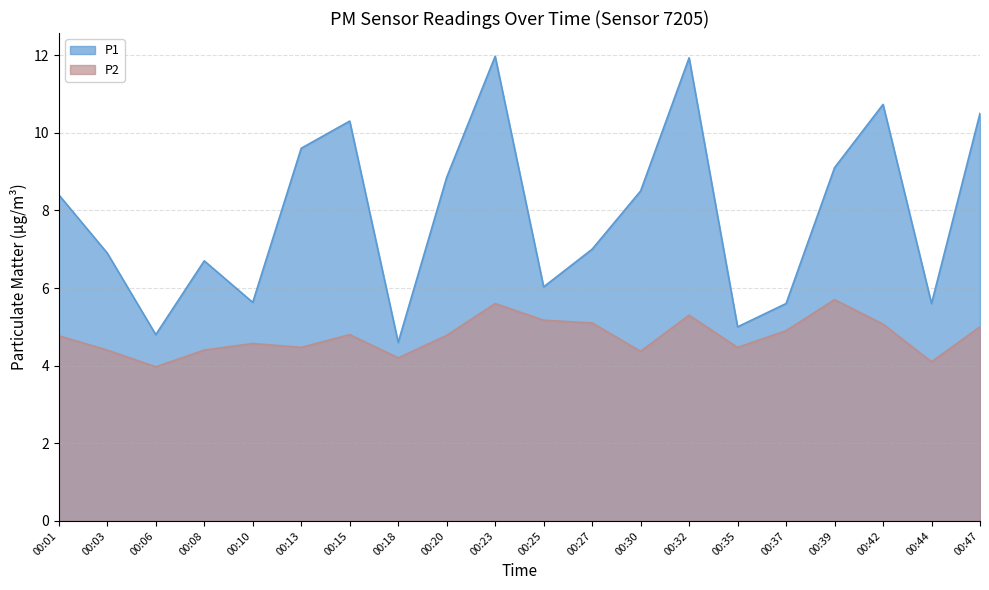

At which category does P1 reach its first local peak?

00:08